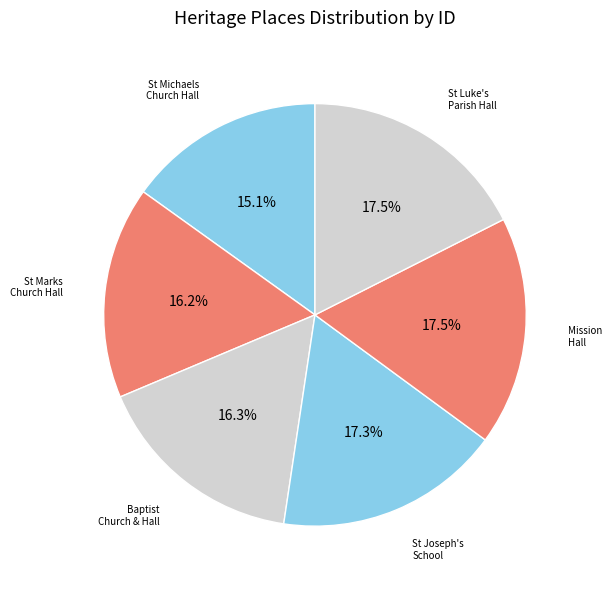

How many segments does this pie chart have?

6